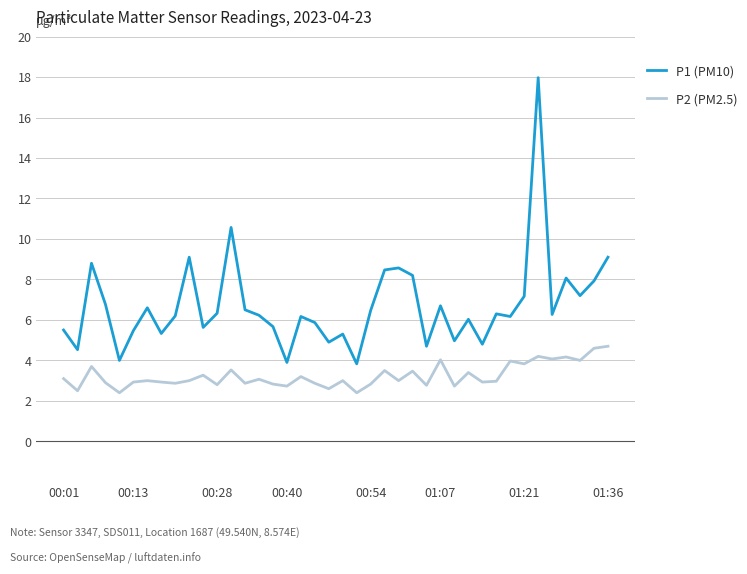

True or false: P1 (PM10) and P2 (PM2.5) cross at least once.

False